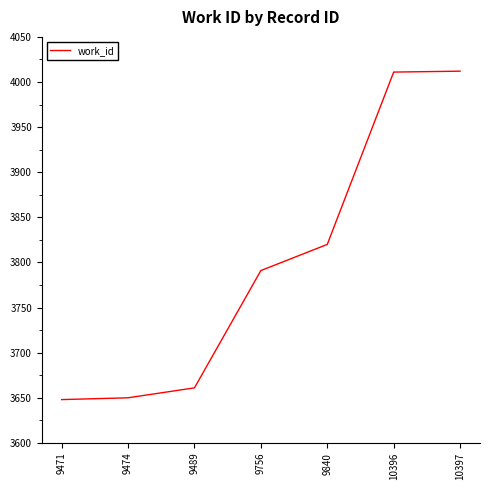

True or false: the data has more than 2 interior local peaks.

False